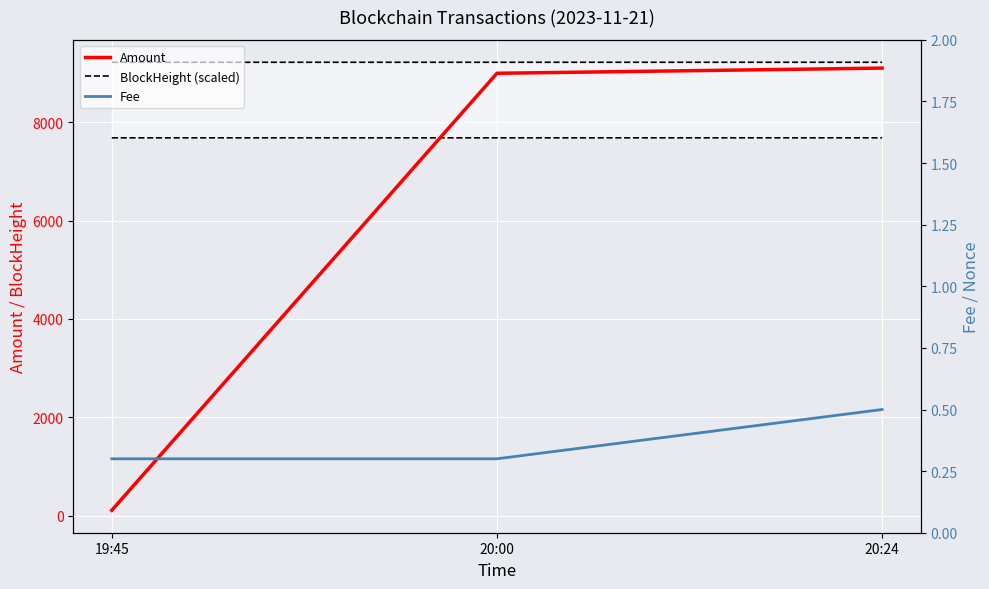

What position from the right is 19:45?

3